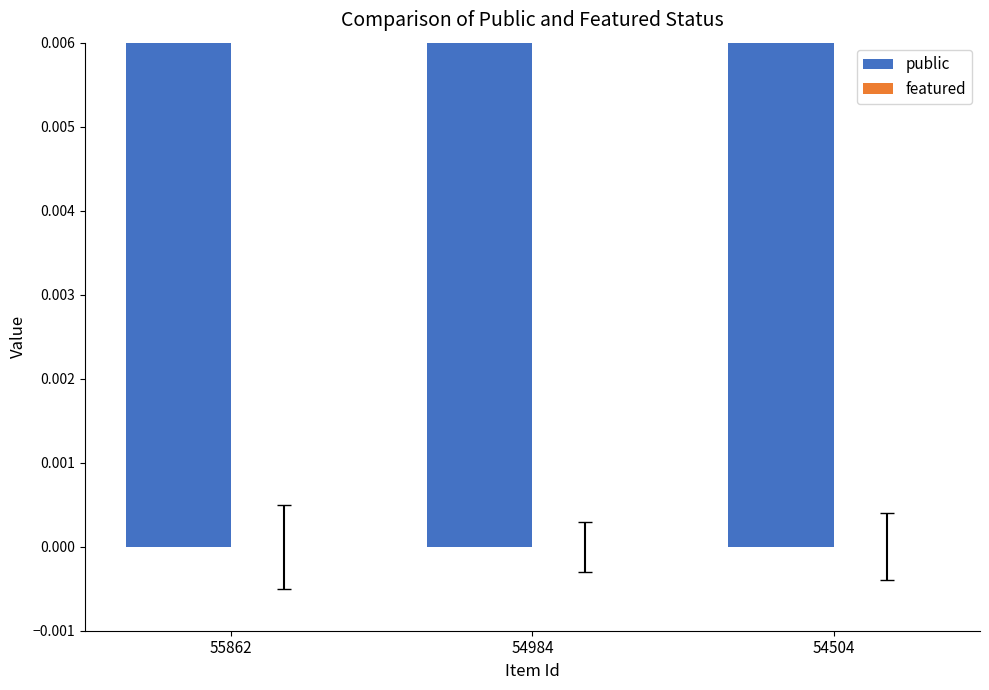

What is the greatest value displayed?

1